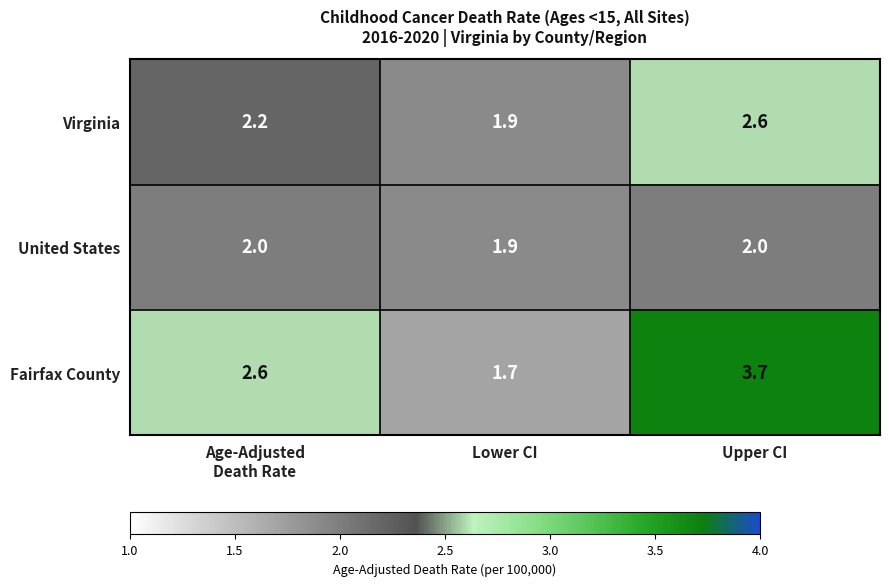

Count the number of data series in this chart.

3